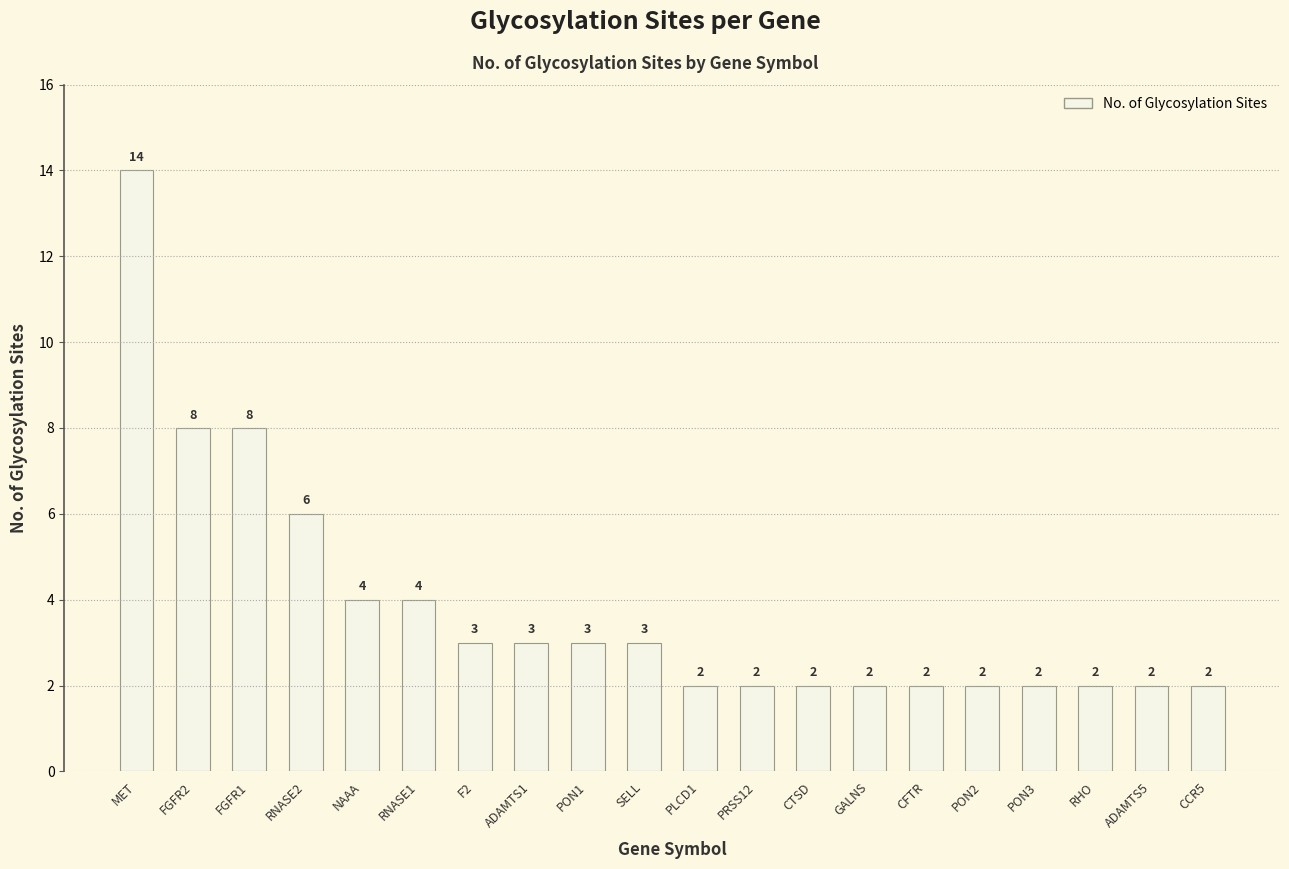

Are the bars horizontal?

No